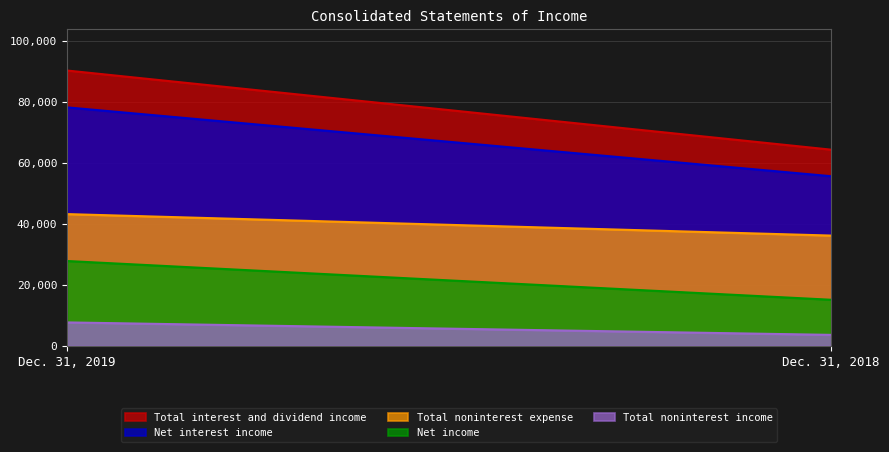

The value of Net income at Dec. 31, 2019 is 27848. True or false?

True